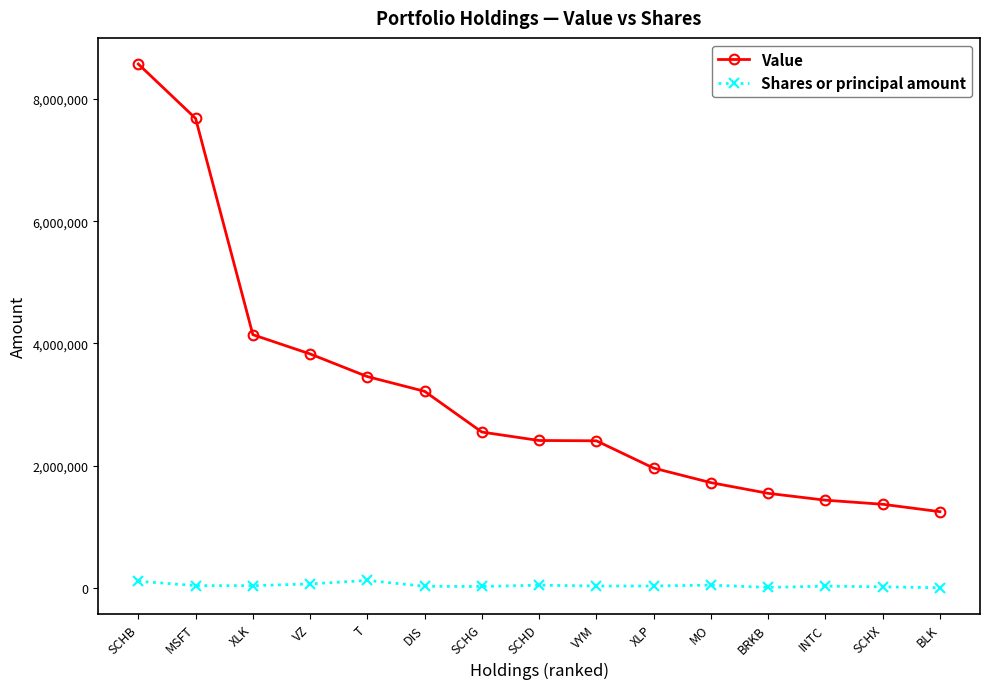

At DIS, list the series in order from largest to smallest.

Value, Shares or principal amount